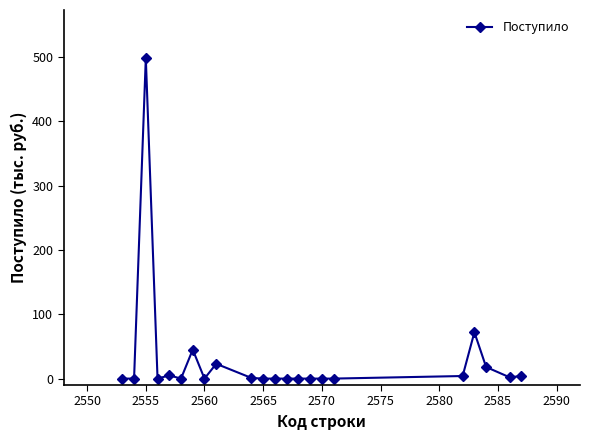

True or false: the data has more than 1 interior local peaks.

True